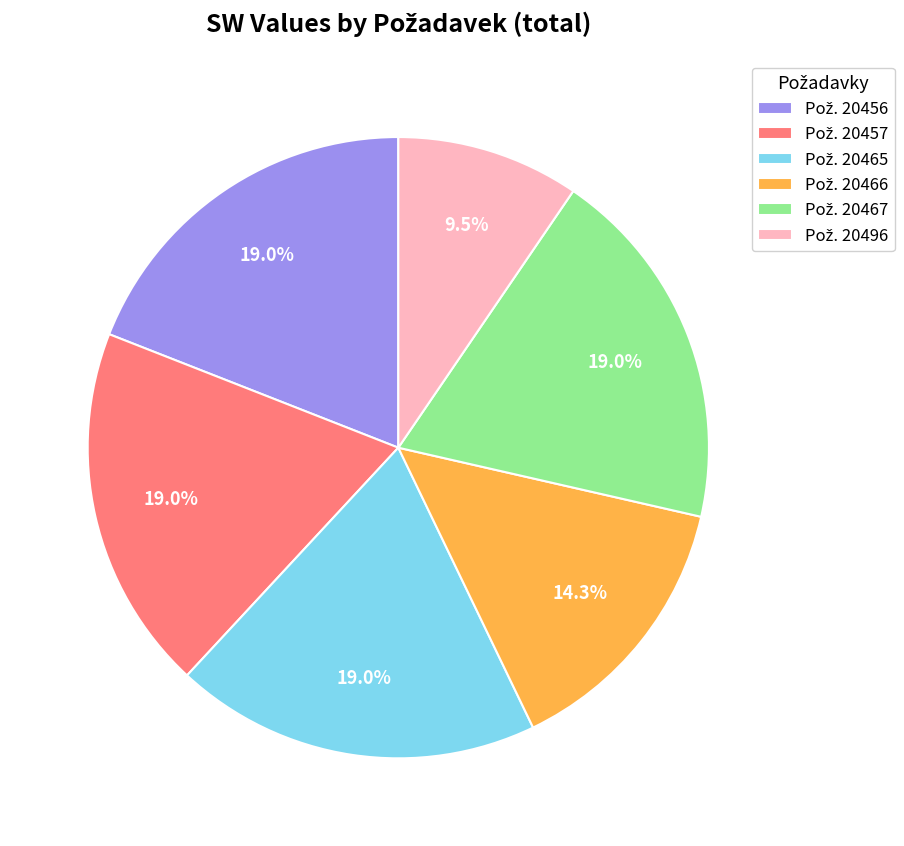

Is there any slice that represents more than half of the pie?

No